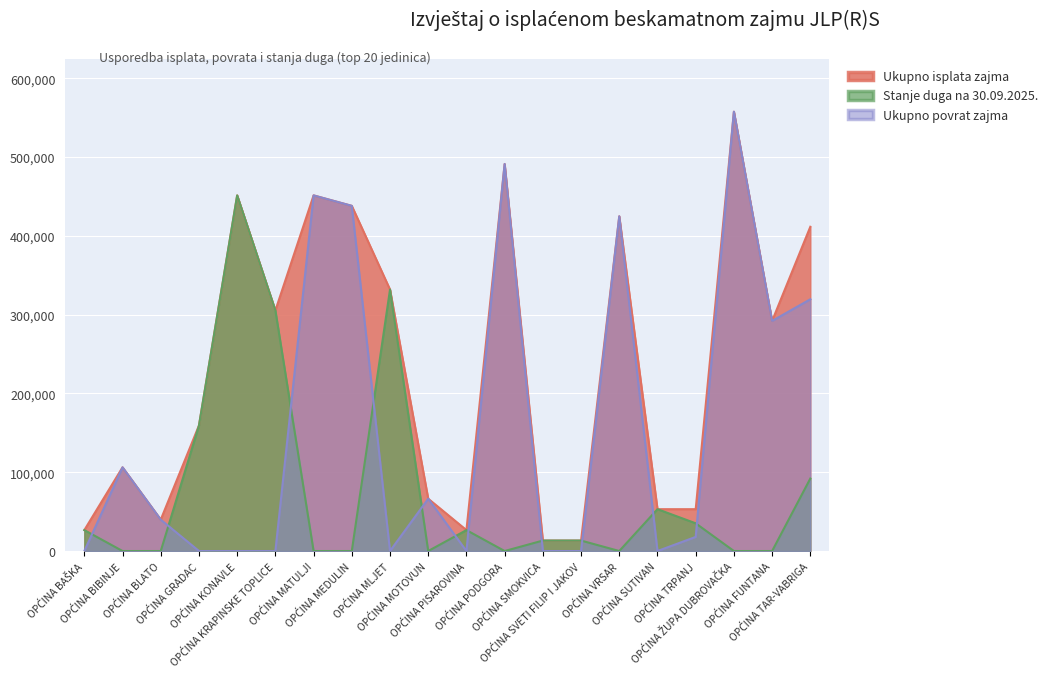

What is the label of the 10th point from the left?

OPĆINA MOTOVUN